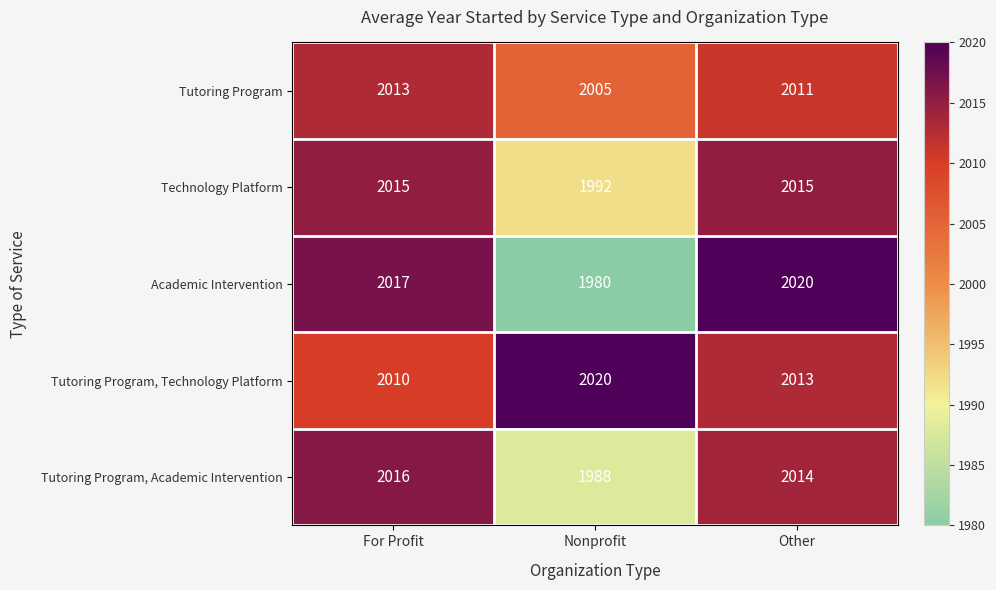

What is the difference between the highest and lowest values at Nonprofit?

40